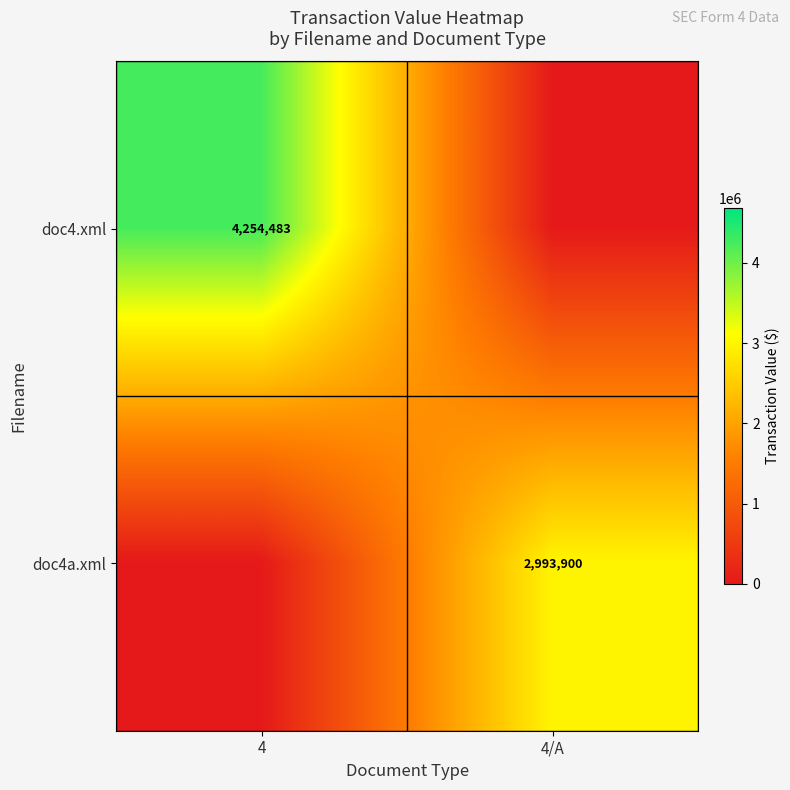

Where is row_1 nearest to the value 1496950?

4